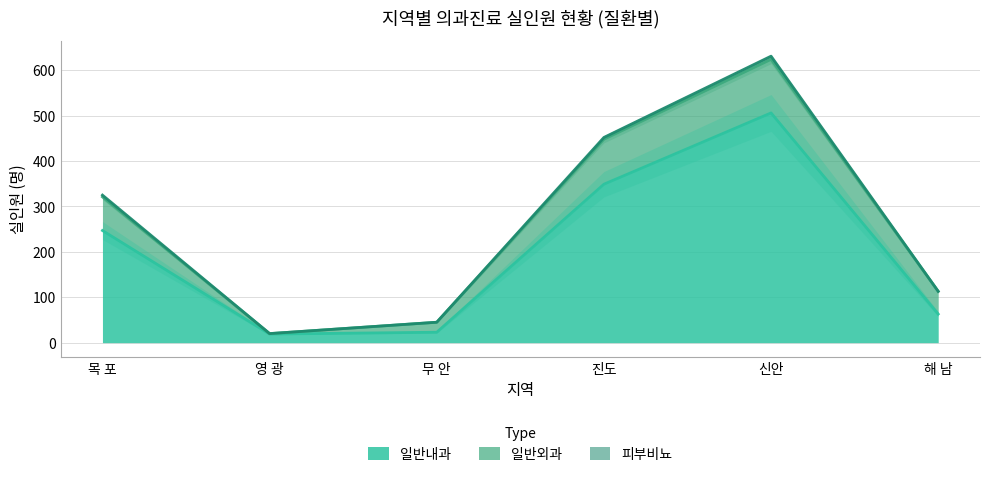

True or false: 소아과 and 일반외과 cross at least once.

False